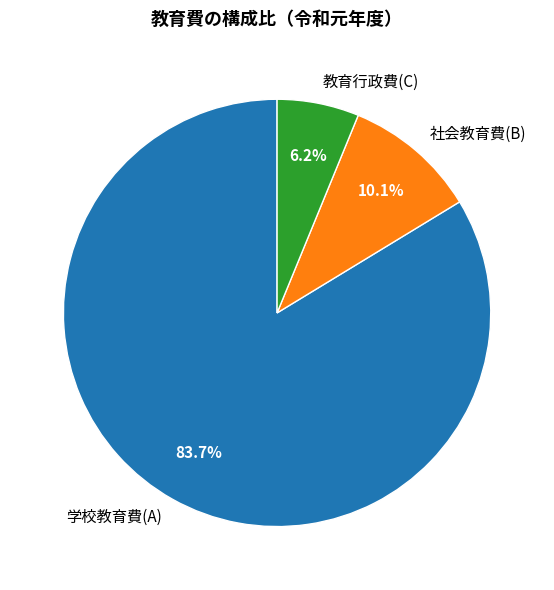

Is there any slice that represents more than half of the pie?

Yes